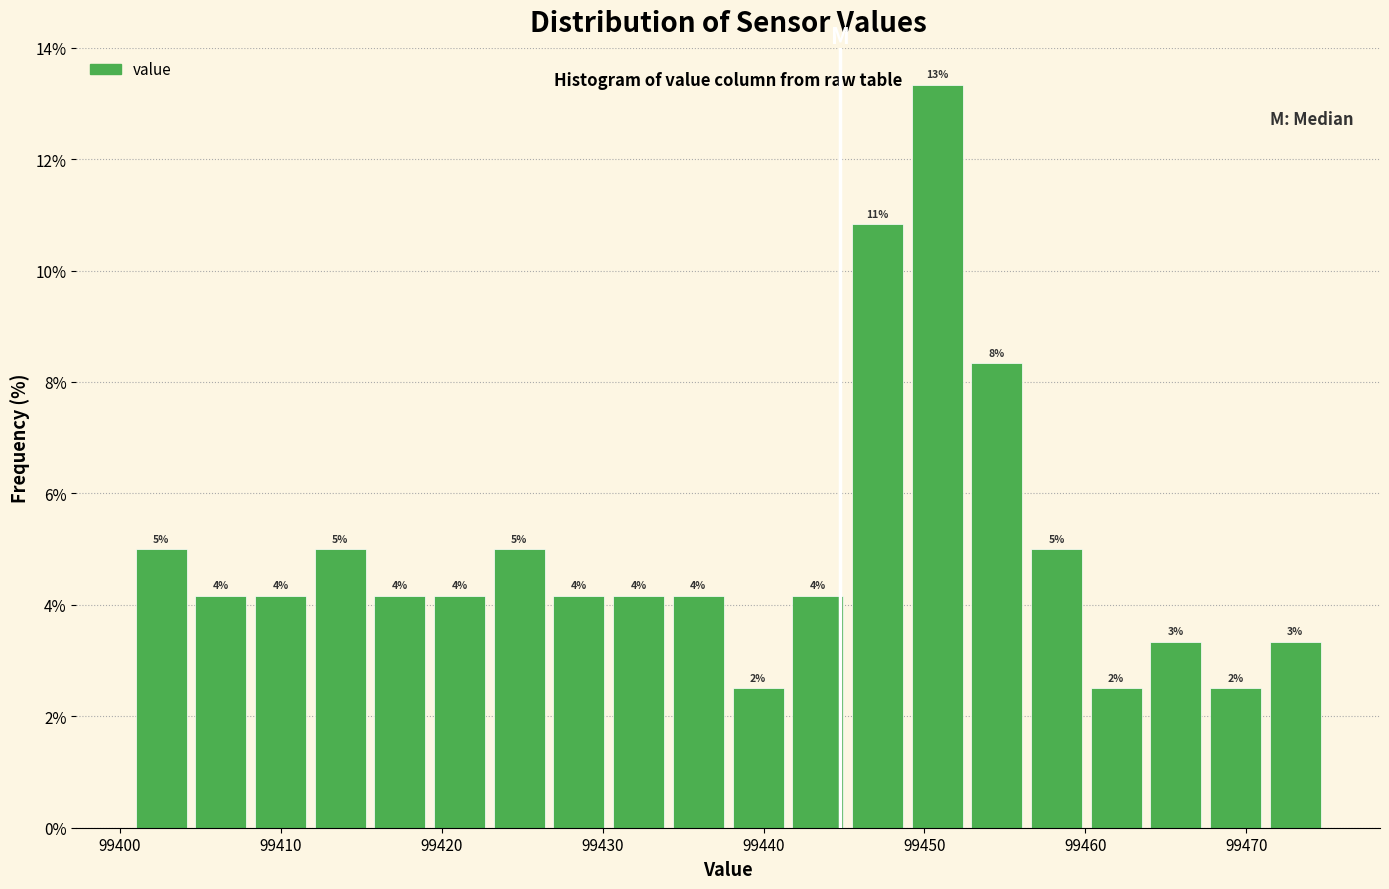

Read against the x-axis, roughly where is the centre of the tallest bar?

99451